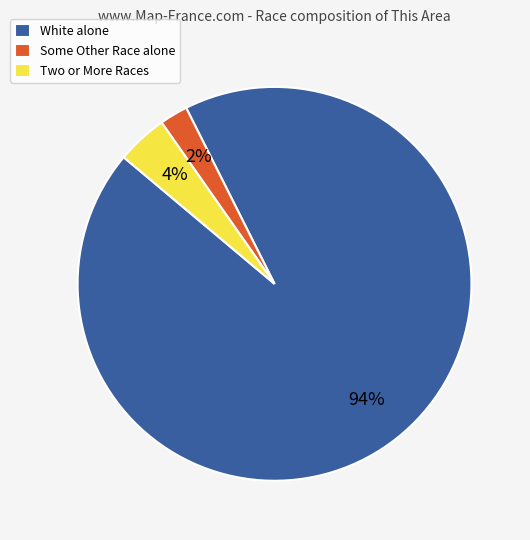

To the nearest percent, what is the average slice percentage?

33%